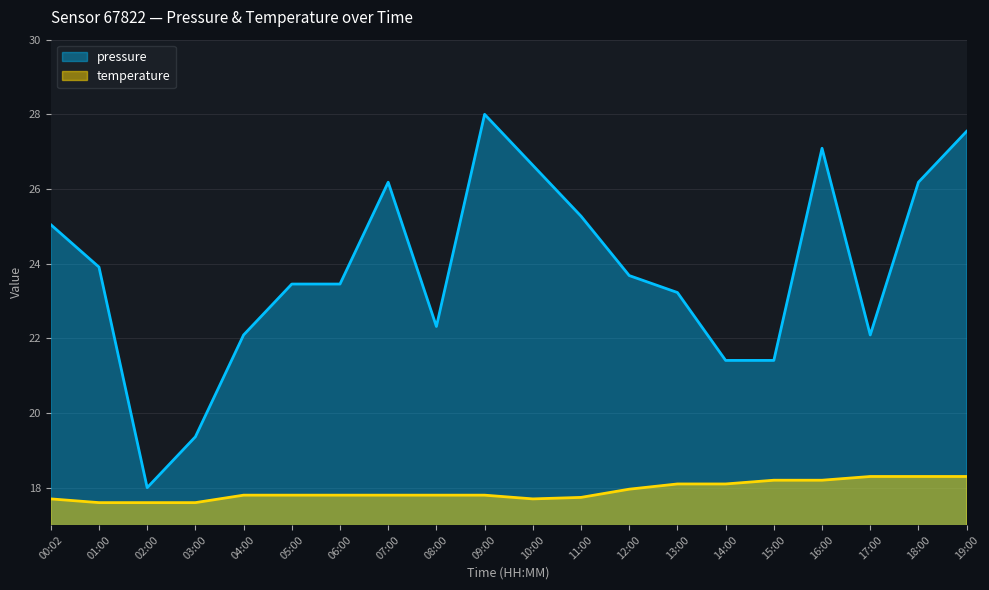

What is the label of the 14th point from the left?

13:00